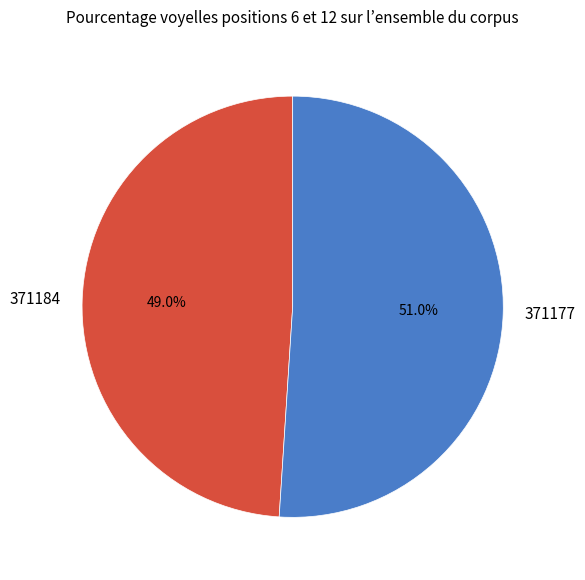

Which has a higher value, 371184 or 371177?

371177